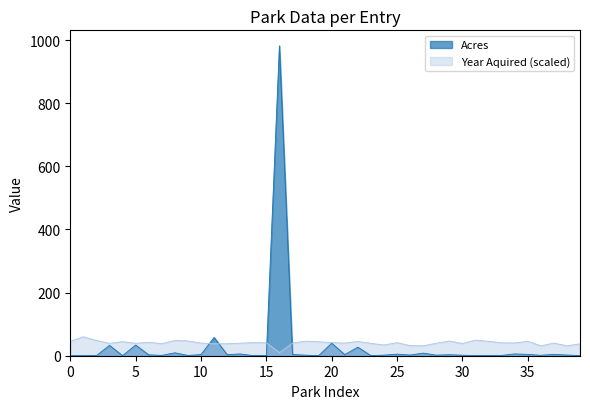

What is the difference between the maximum and minimum values in the Acres series?

981.6